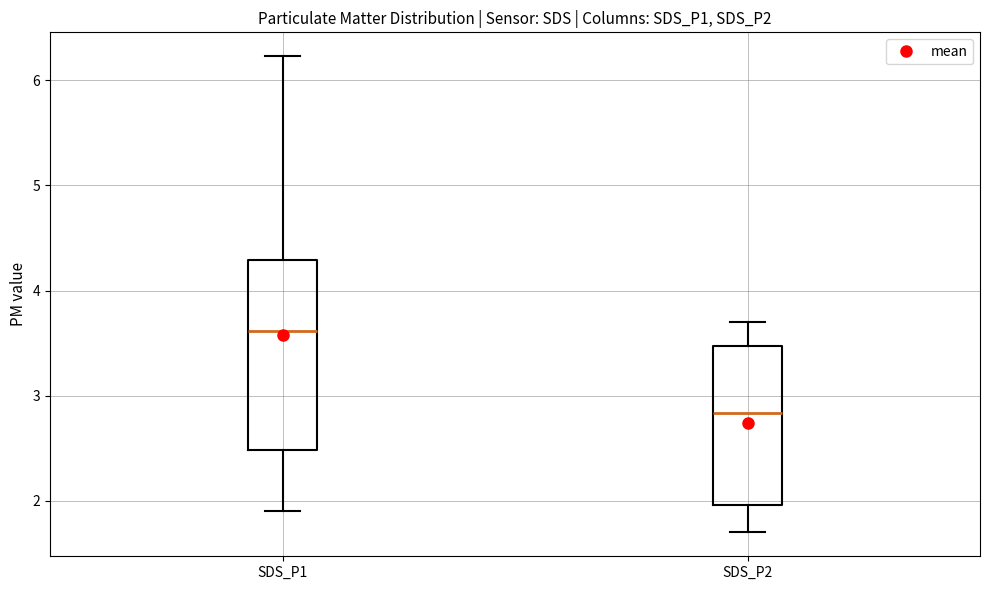

Reading left to right, read every box against the y-axis: the position of its median line, the range the box covers, and the ends of its whiskers. The values are not printed on the chart, so give them approximately, as read against the axis.

SDS_P1: median 3.6, box 2.5 to 4.3, whiskers 1.9 to 6.2
SDS_P2: median 2.8, box 2.0 to 3.5, whiskers 1.7 to 3.7